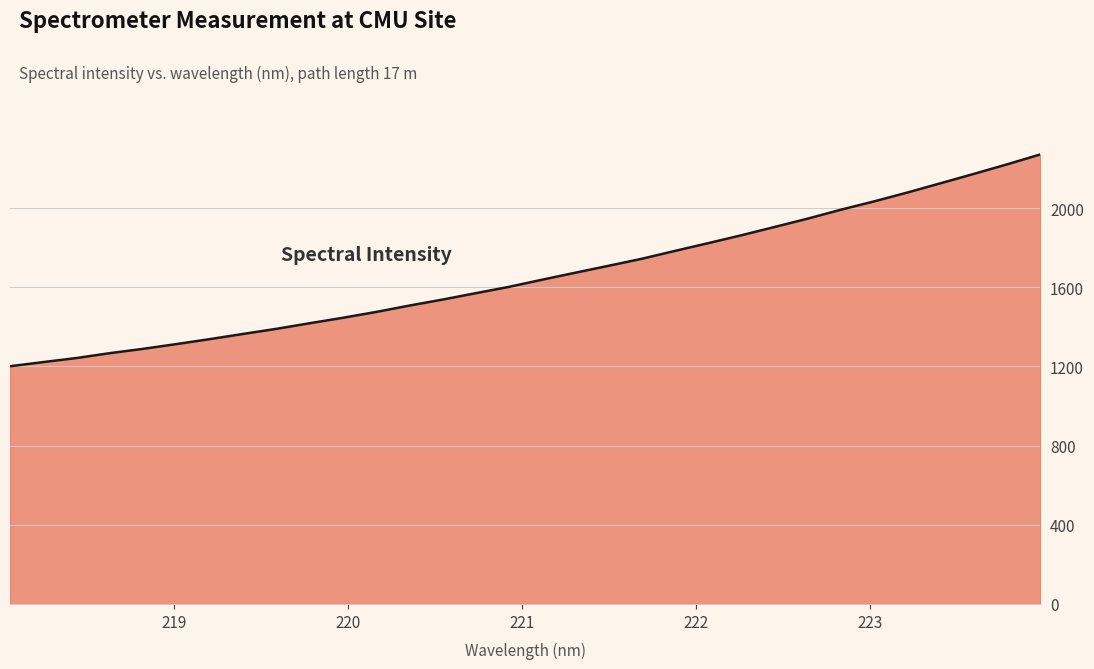

What is the difference between the maximum and minimum values?

1070.0